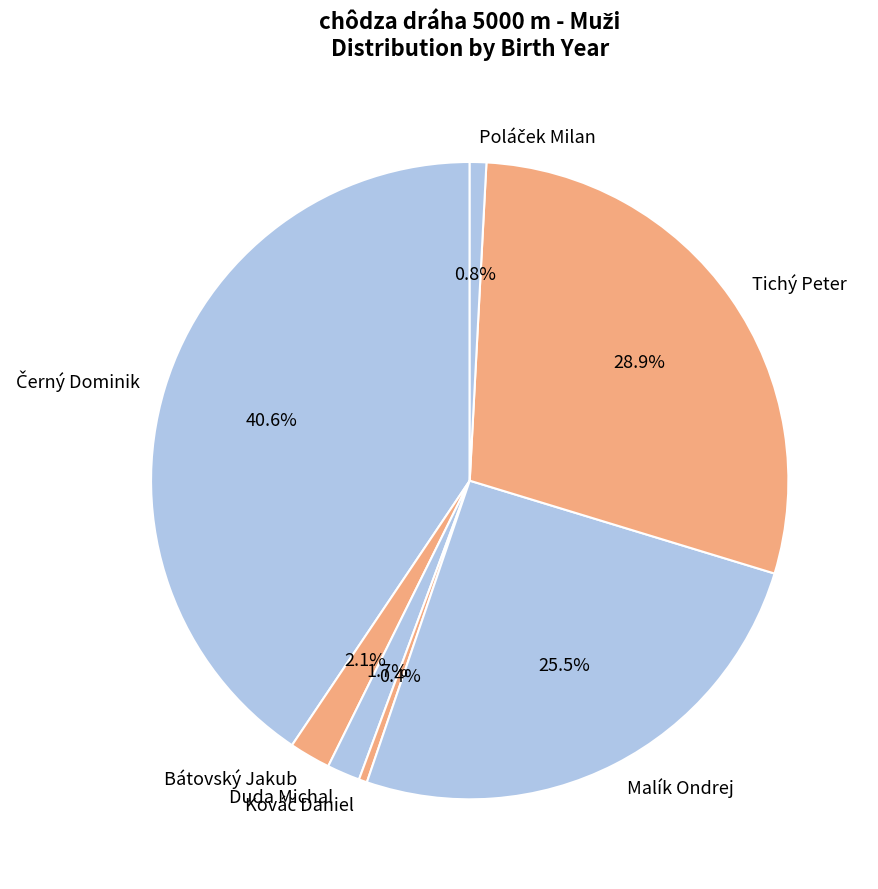

Is there any slice that represents more than half of the pie?

No